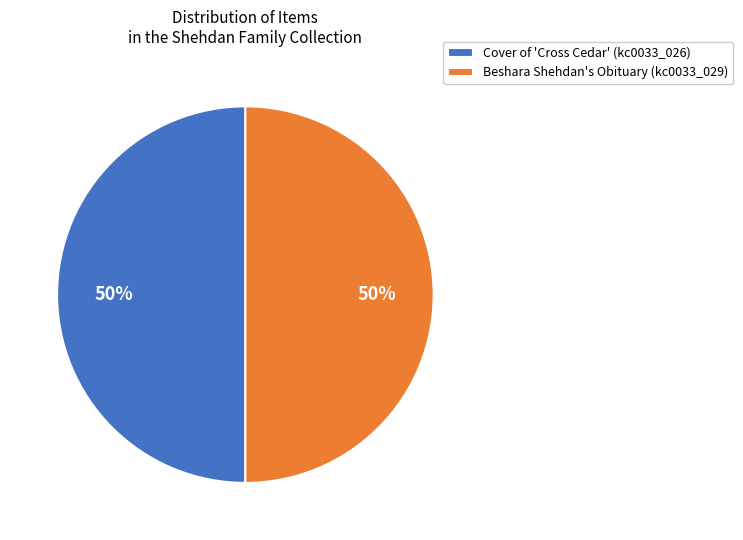

How many slices are in this pie chart?

2